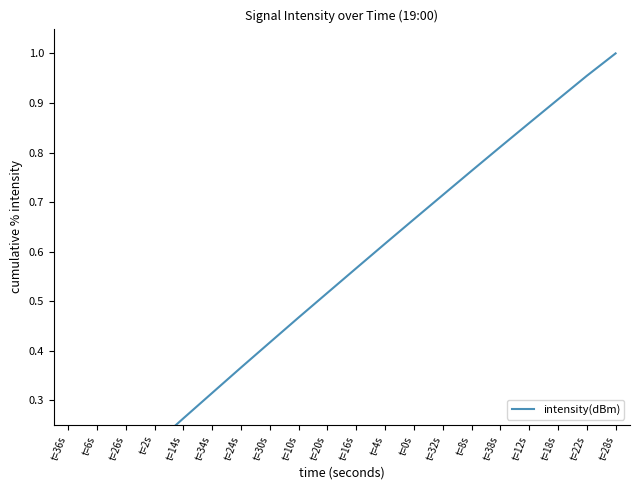

What position from the right is t=22s?

2